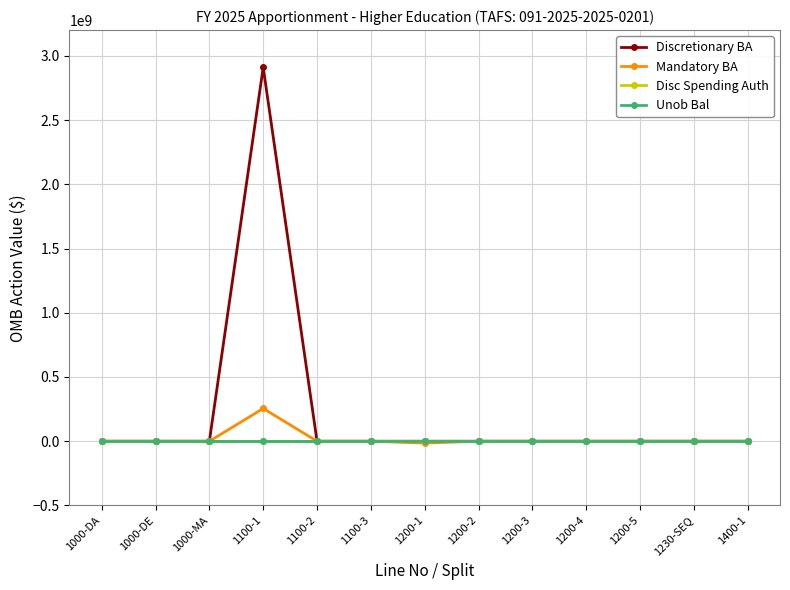

Is this an area chart (filled region under the line)?

No